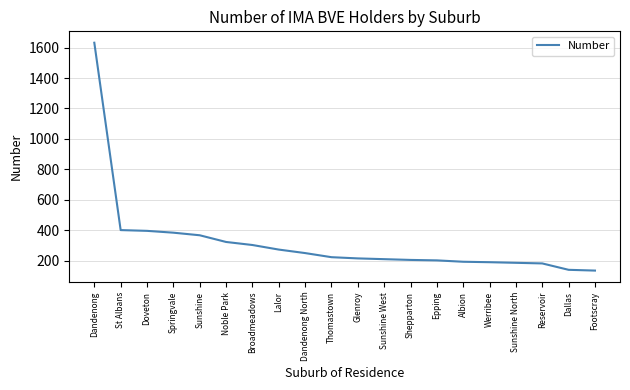

At which category does the chart reach its peak across all series?

Dandenong